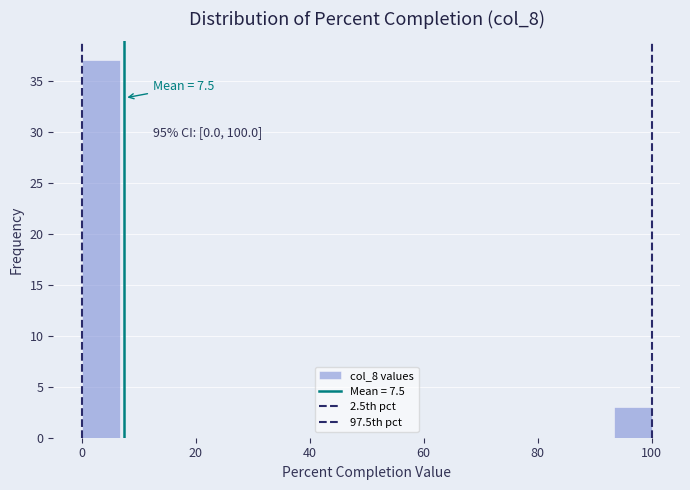

Read against the x-axis, roughly where is the centre of the tallest bar?

4